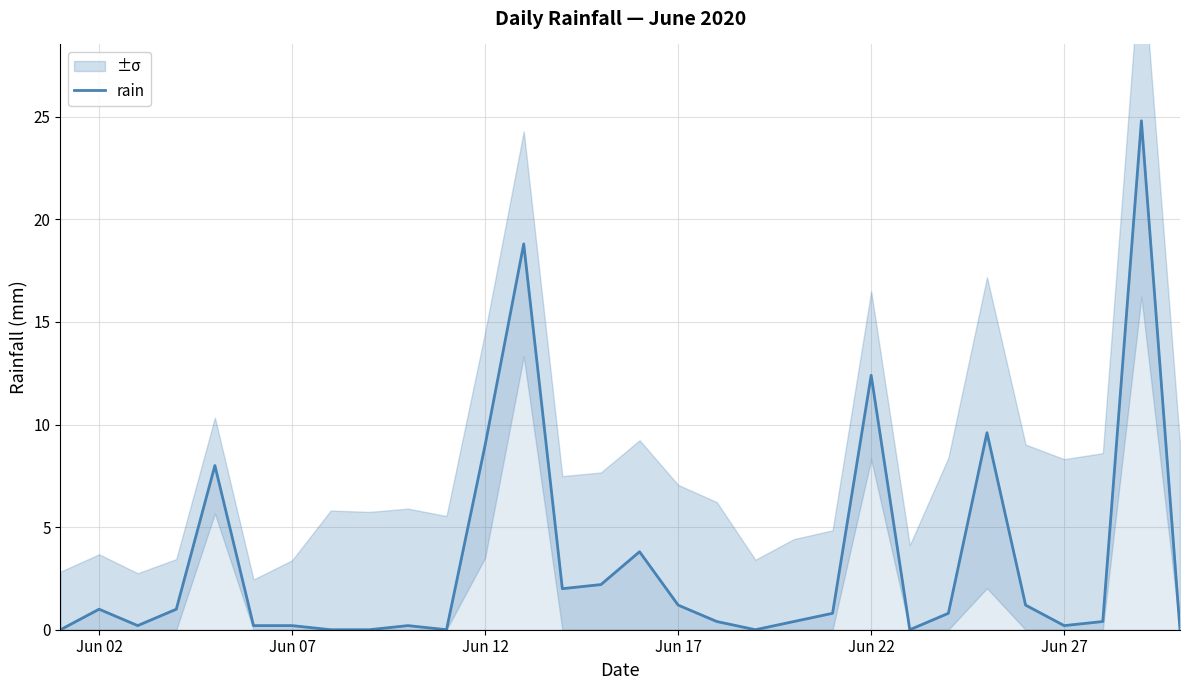

Does the chart display data point markers on the line(s)?

No